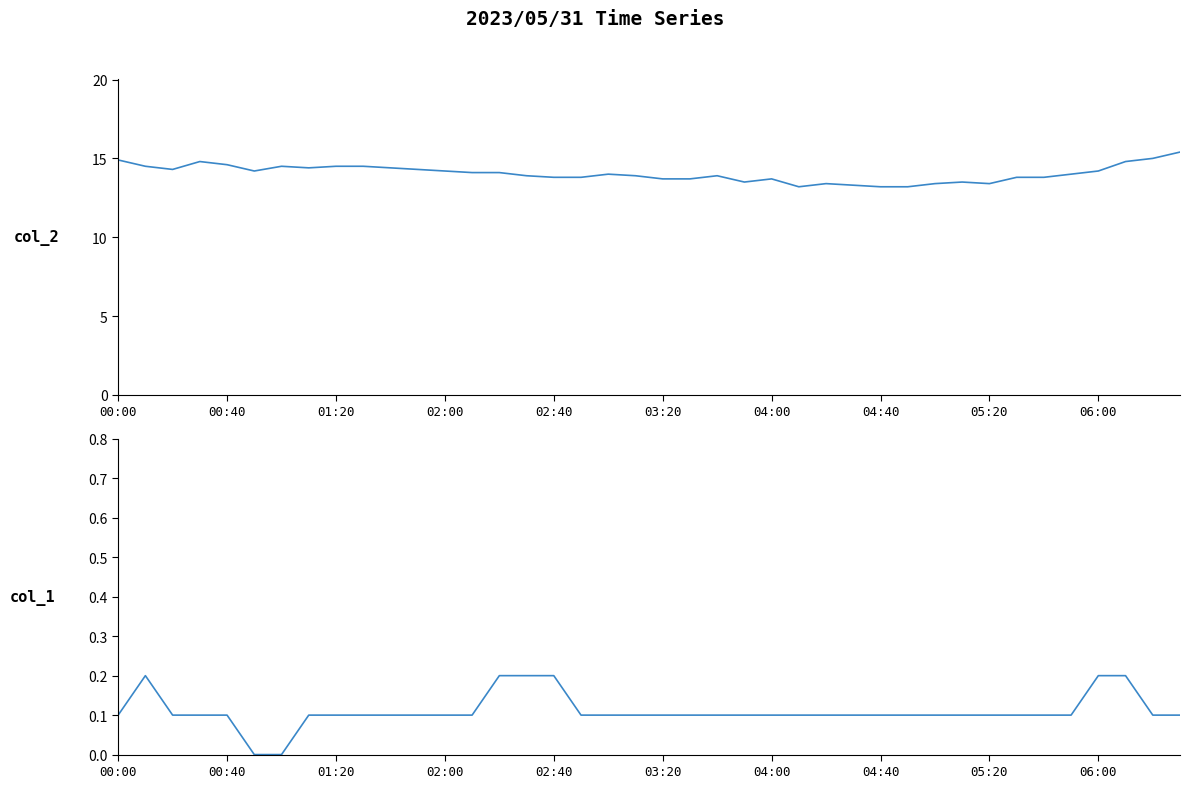

What is the approximate value of col_2 at 29?

13.2